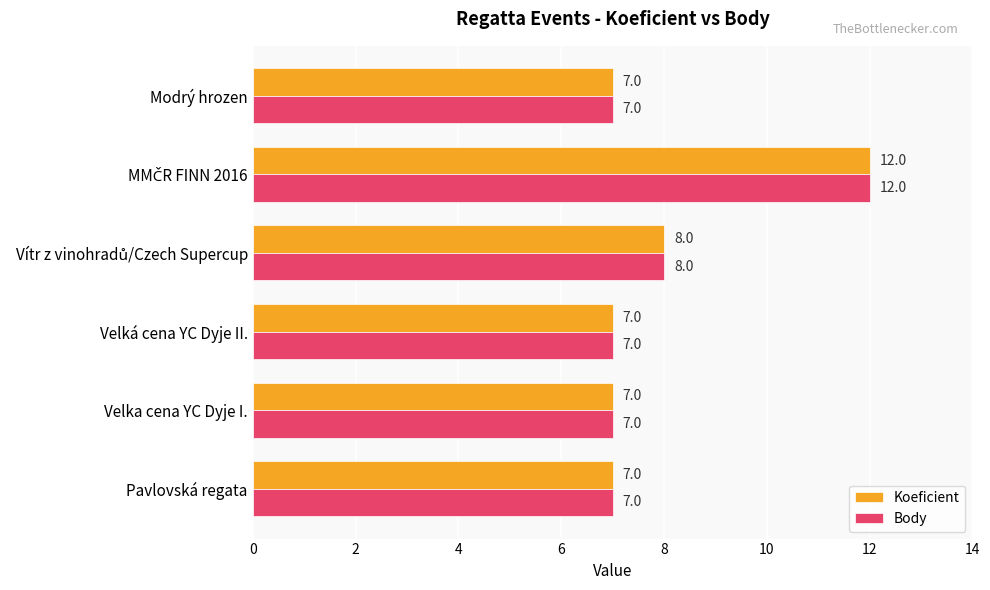

True or false: Body has a value of 10 at Modrý hrozen.

False